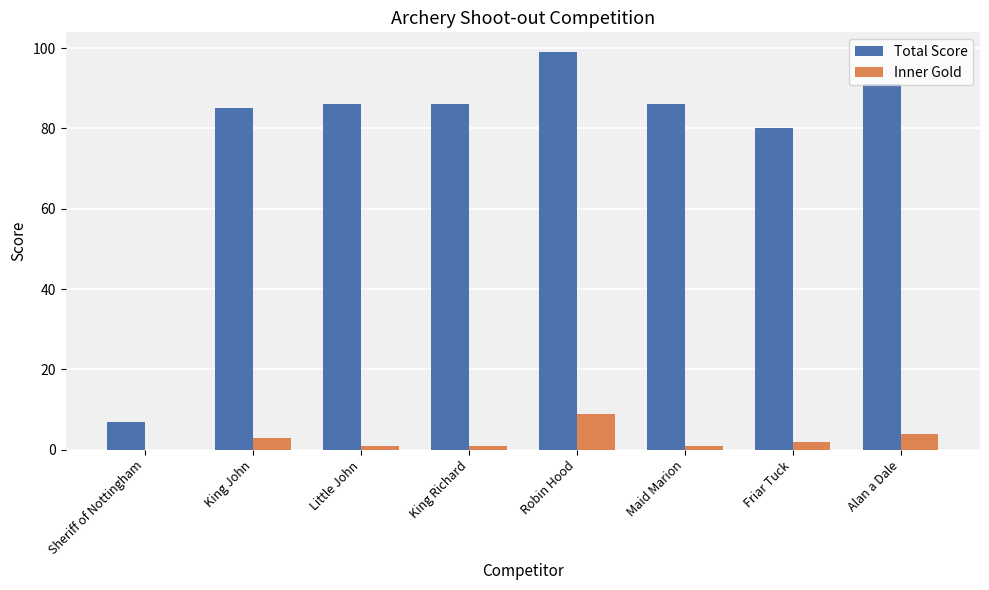

Which category has the highest value in the Inner Gold series?

Robin Hood